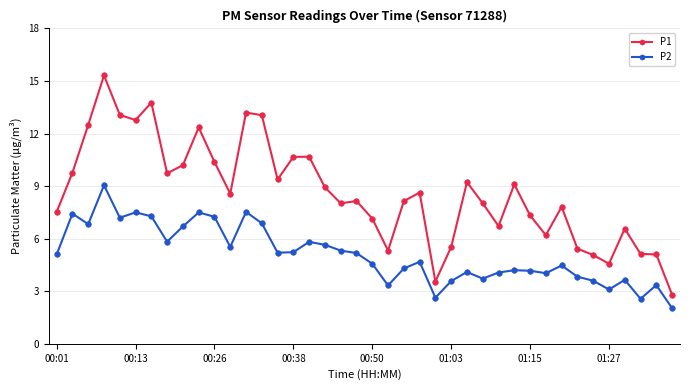

True or false: P1 and P2 cross at least once.

False